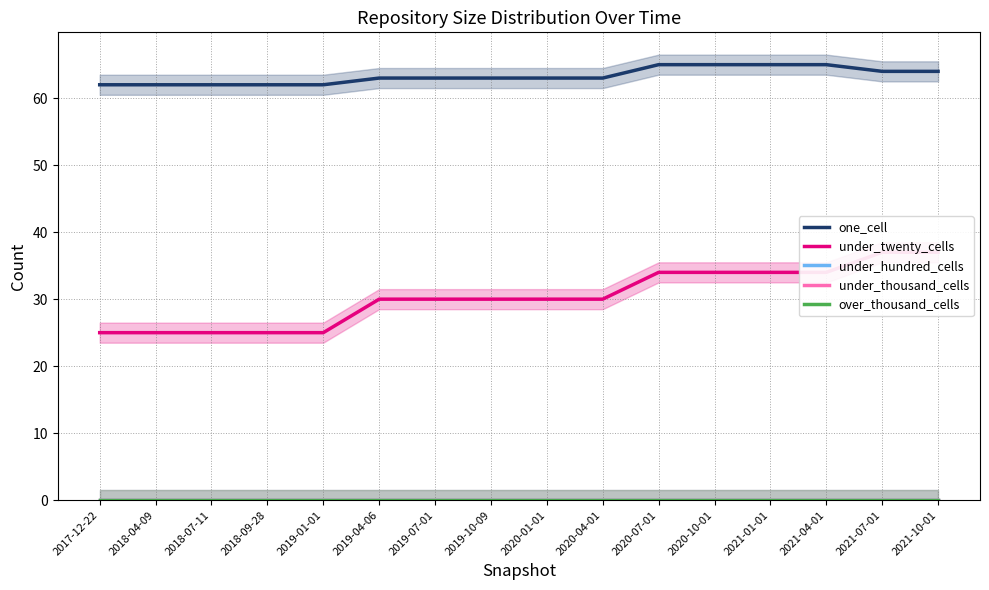

Read the one_cell value at 2021-07-01.

64